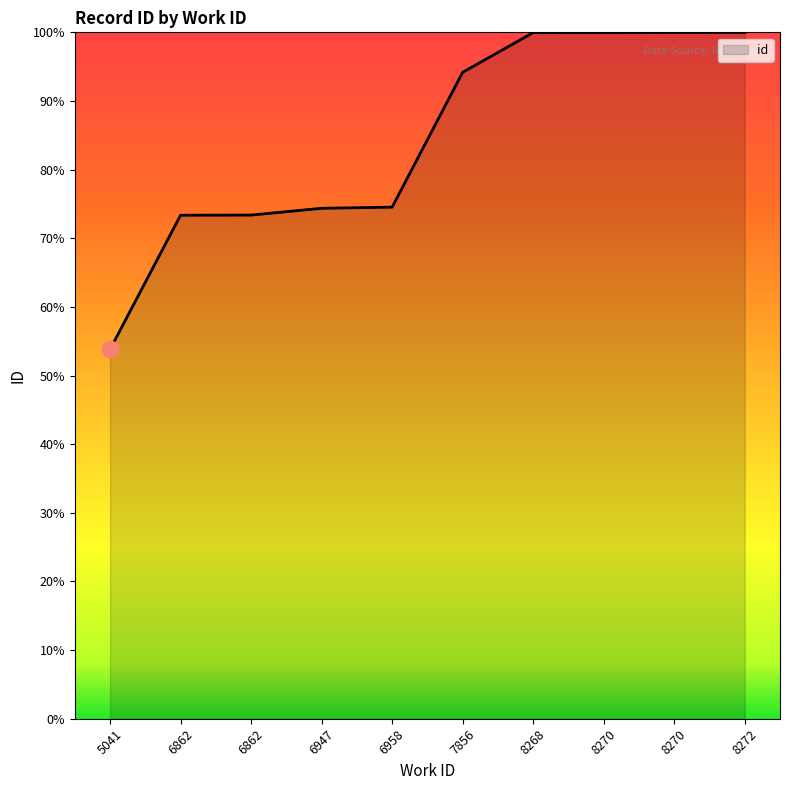

Reading left to right, extract all data points from this chart.

53.8	73.4	73.4	74.4	74.5	94.2	100.0	100.0	100.0	100.0